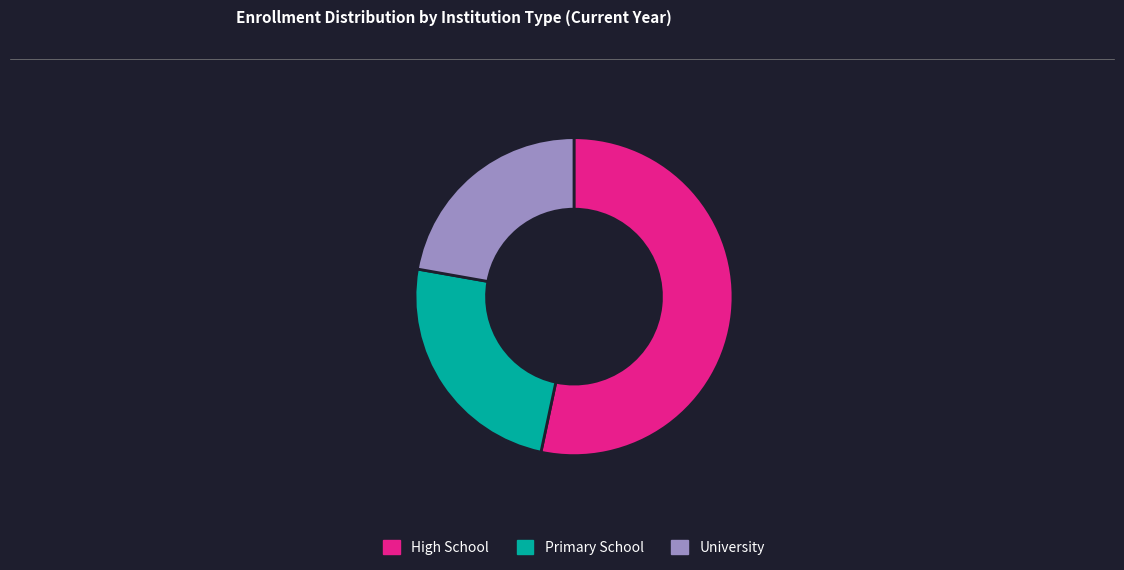

Which category has the biggest portion of the pie?

High School